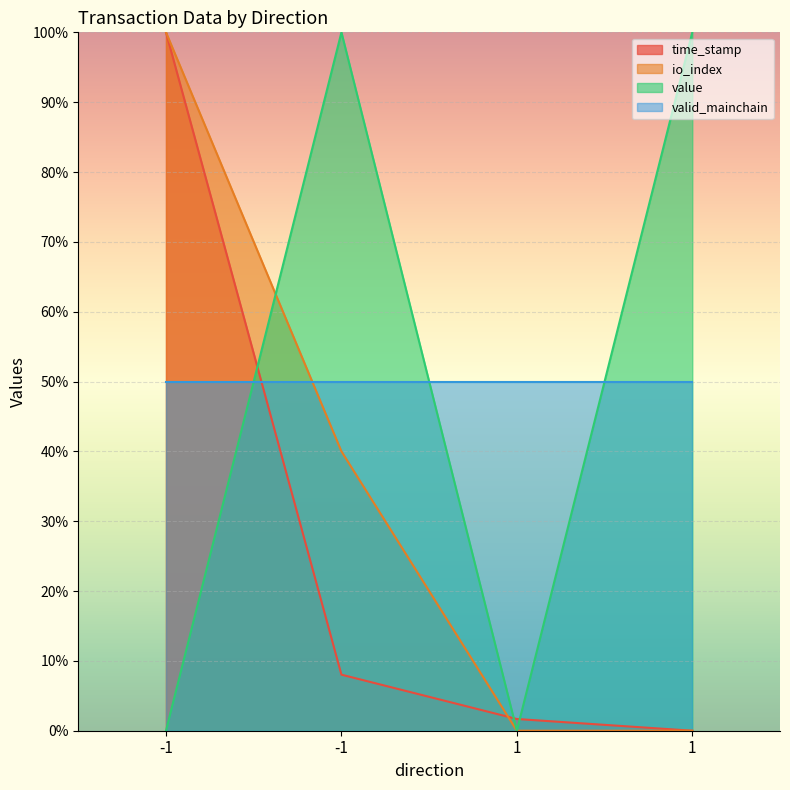

At how many categories does at least one series exceed 14?

4